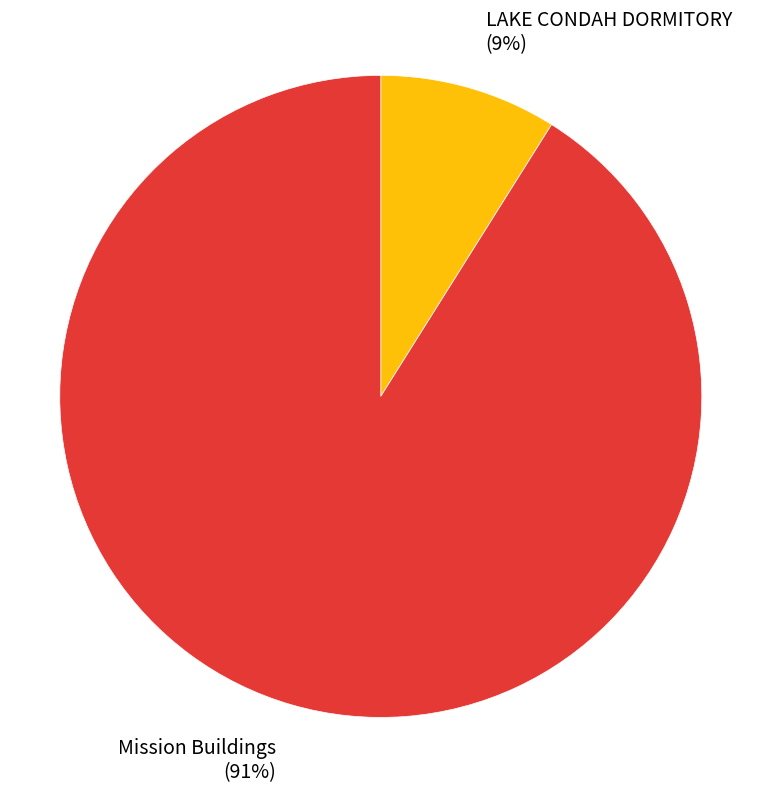

Is Mission Buildings the majority of the pie?

Yes